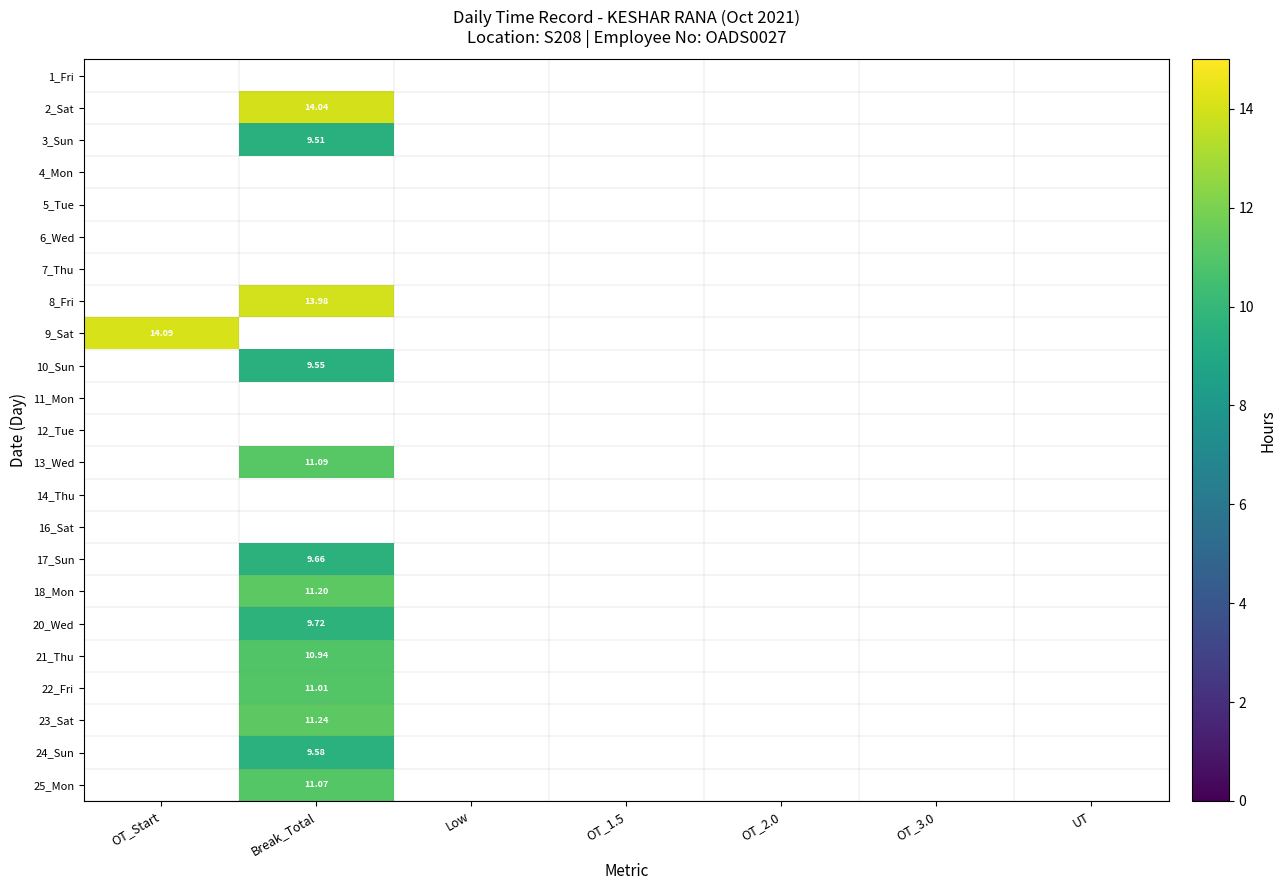

Rank the categories by 5_Tue value from lowest to highest.

OT_Start, Break_Total, Low, OT_1.5, OT_2.0, OT_3.0, UT